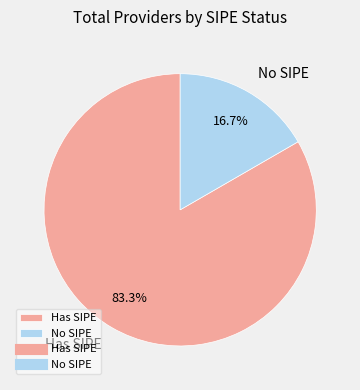

Approximately how many times larger is the value at Has SIPE compared to No SIPE?

5.0